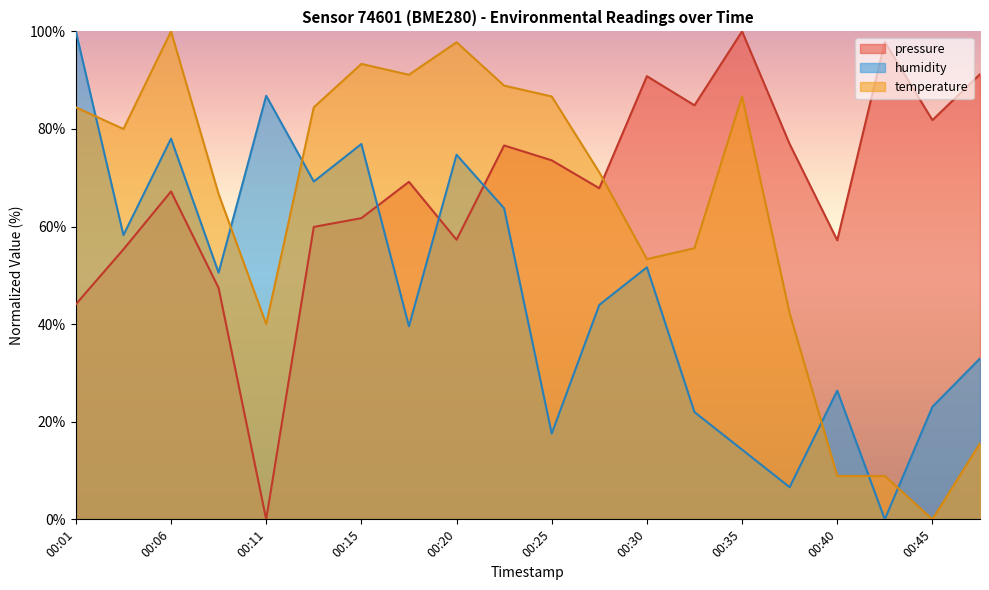

True or false: temperature has a value of 86.7 at 00:35.

True